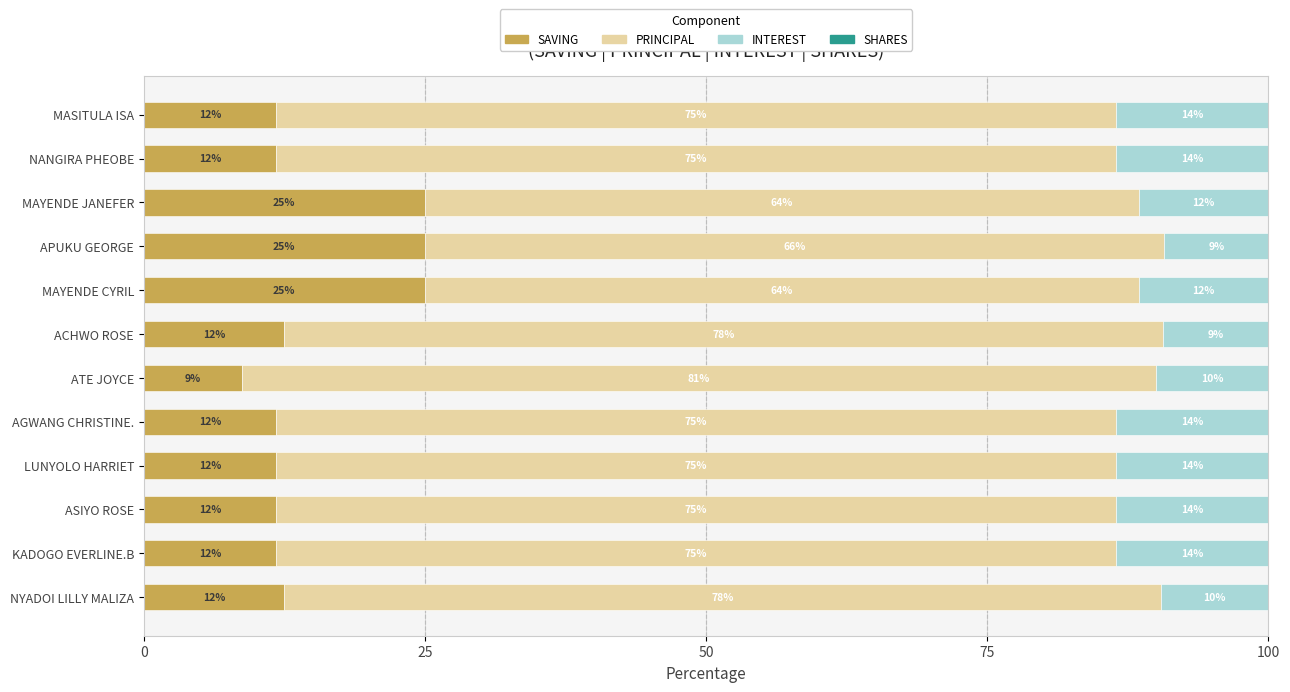

Which series has the widest spread of values?

PRINCIPAL